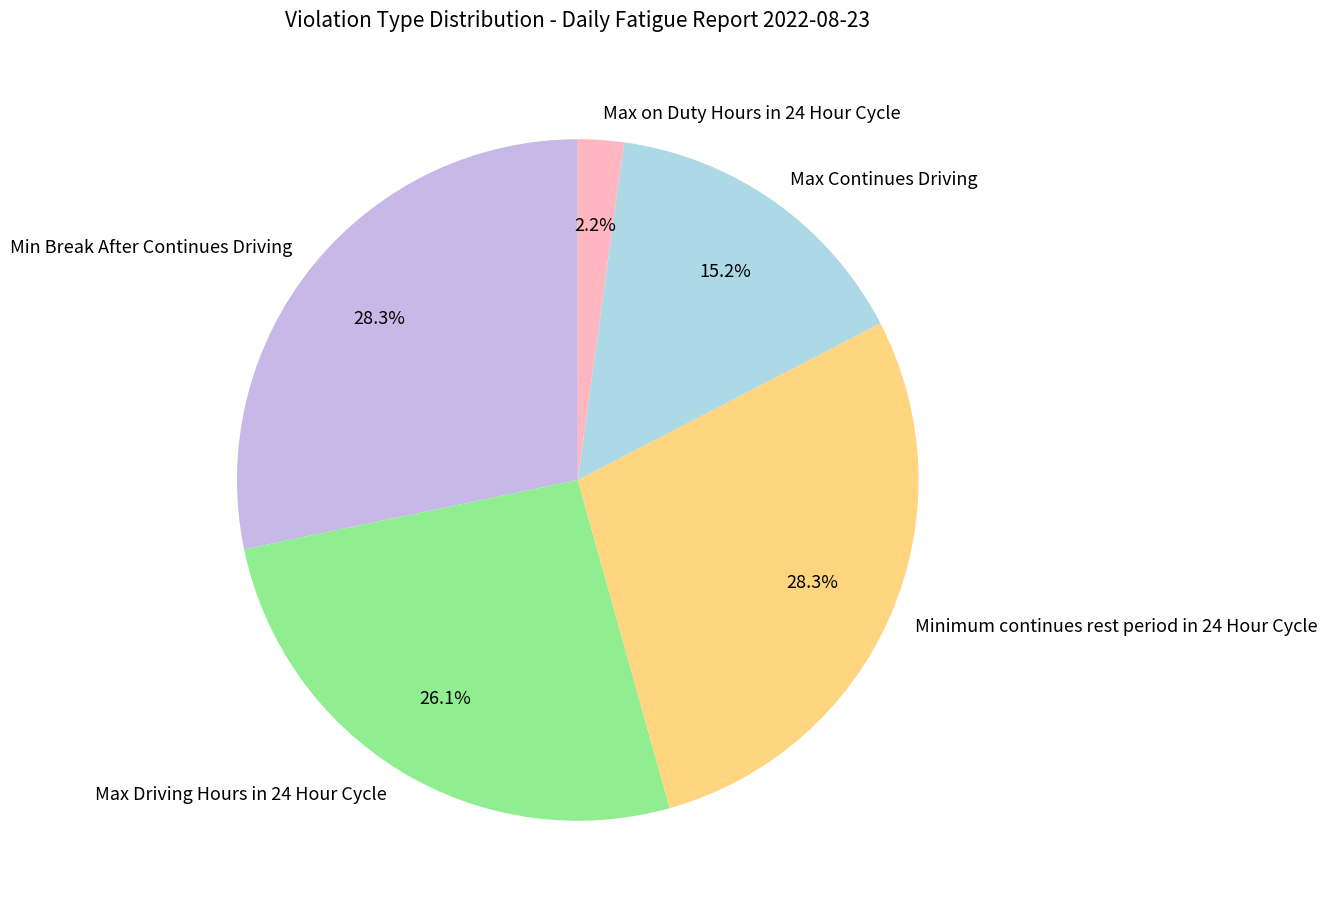

Which category has the smallest portion of the pie?

Max on Duty Hours in 24 Hour Cycle